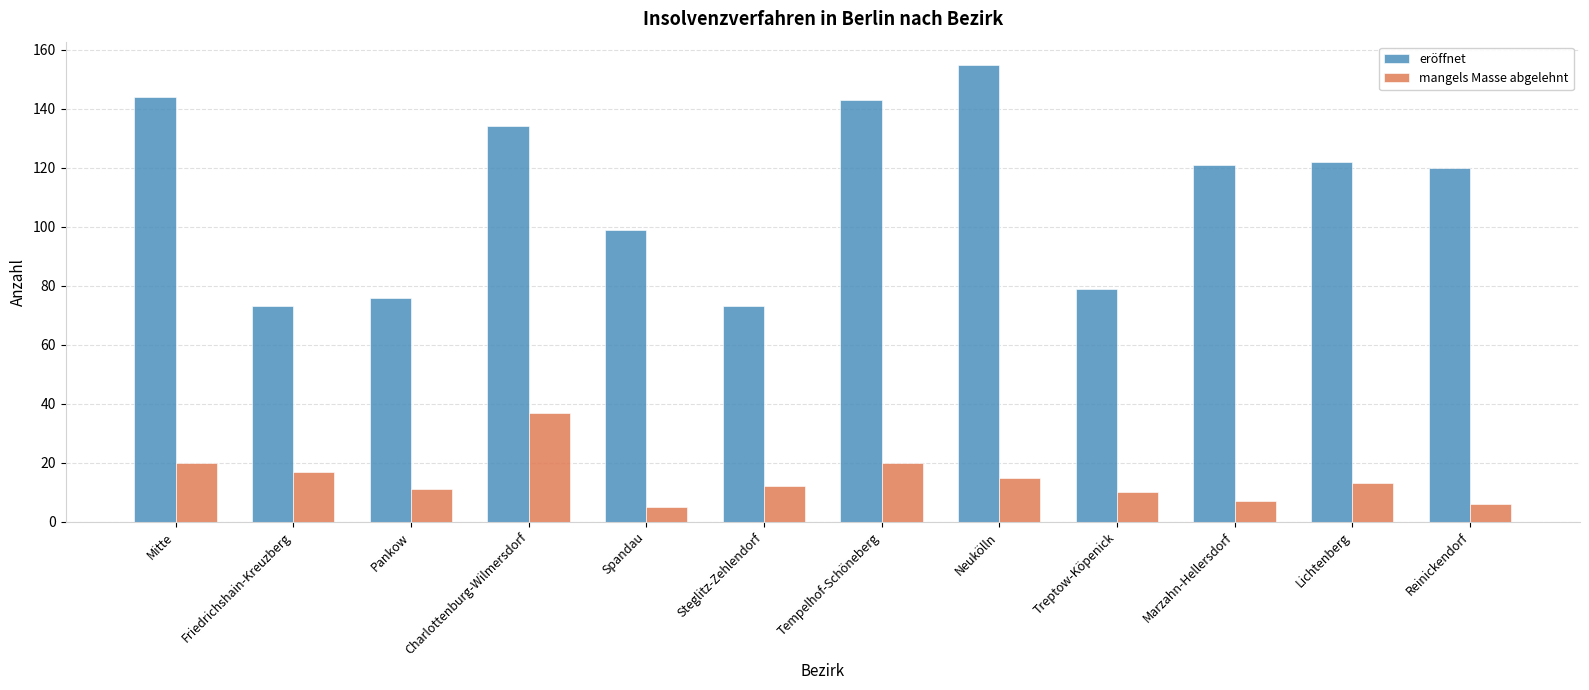

How many values in the eröffnet series are below 121?

6